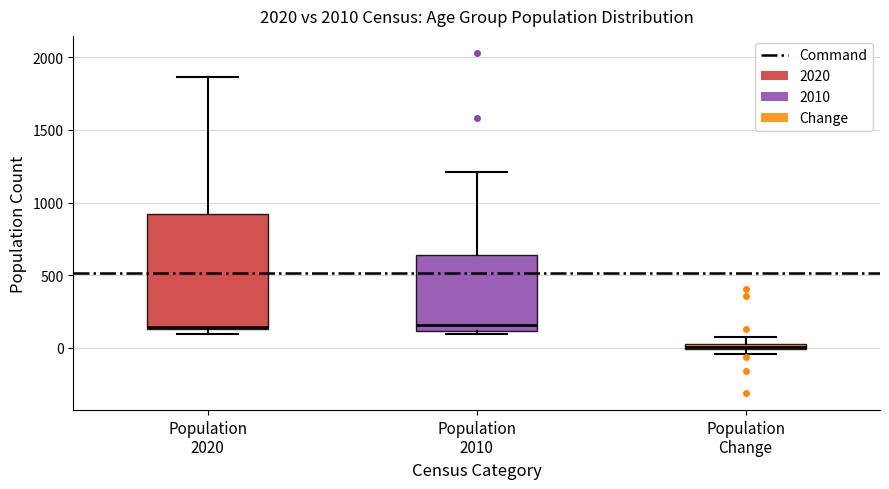

Comparing the boxes themselves (not the whiskers), which one is the tallest?

Population 2020